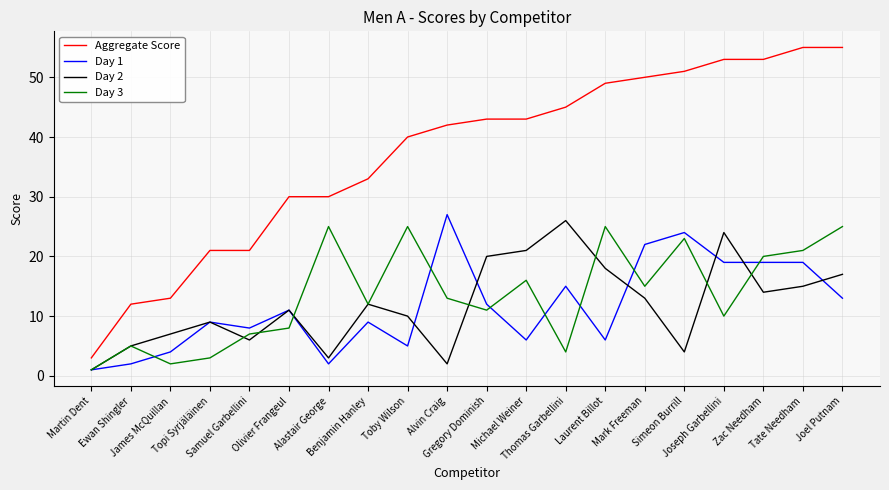

What is the spread (max minus min) of values at Simeon Burrill?

47